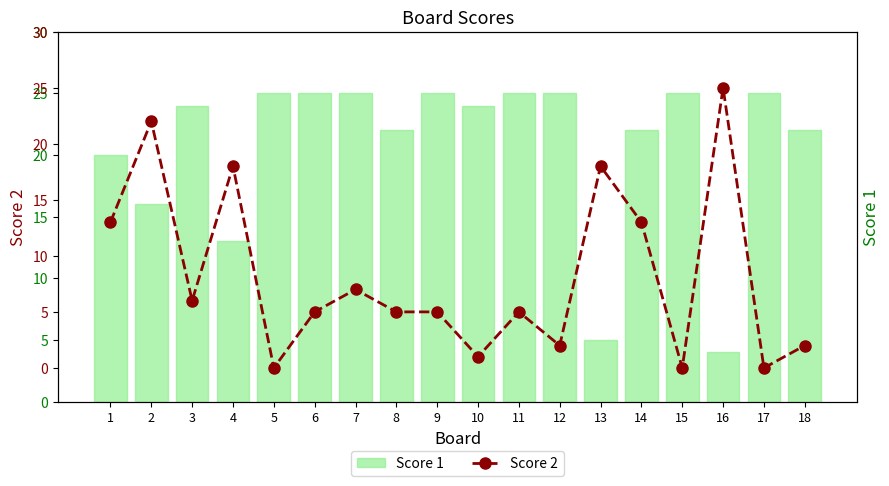

Reading left to right, transcribe all the data shown in this chart.

Score 1: 20	16	24	13	25	25	25	22	25	24	25	25	5	22	25	4	25	22
Score 2: 13	22	6	18	0	5	7	5	5	1	5	2	18	13	0	25	0	2